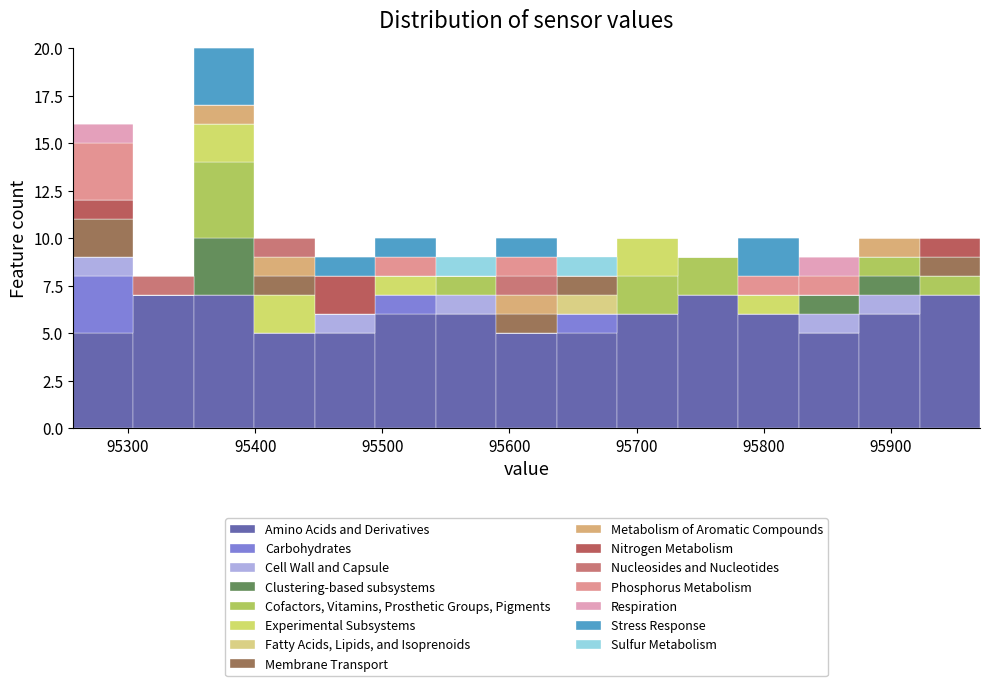

Reading left to right, transcribe this chart: for each stacked bar, give the range it covers on the x-axis and its total height. Neither the bar edges nor the heights are printed on the chart, so give them approximately, as read against the axes.

95260 to 95300: 16
95300 to 95350: 8
95350 to 95400: 20
95400 to 95450: 10
95450 to 95490: 9
95490 to 95540: 10
95540 to 95590: 9
95590 to 95640: 10
95640 to 95680: 9
95680 to 95730: 10
95730 to 95780: 9
95780 to 95830: 10
95830 to 95870: 9
95870 to 95920: 10
95920 to 95970: 10